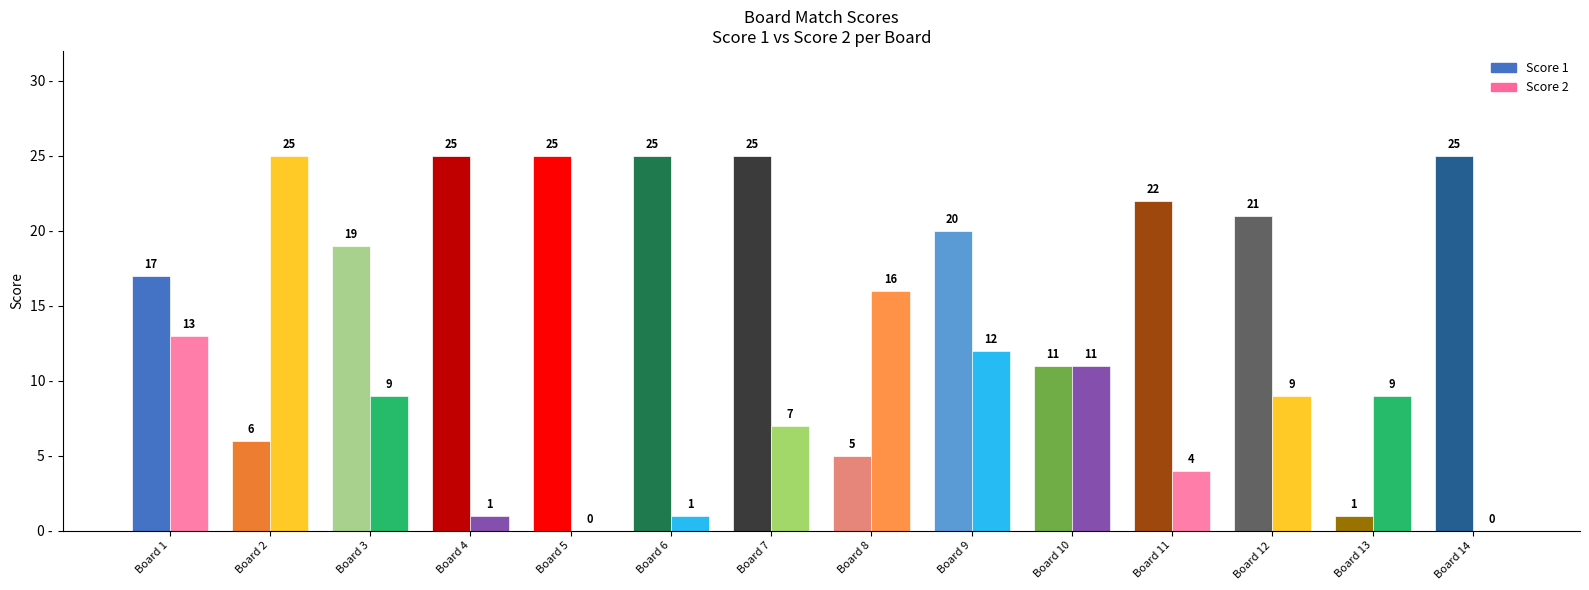

List the series in order of their overall mean, highest first.

Score 1, Score 2